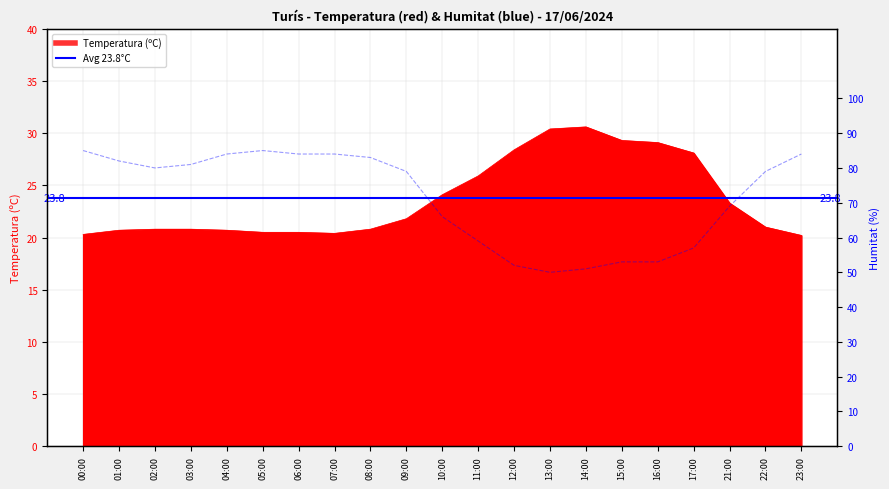

The Humitat (%) series shows 37.1 at 05:00. True or false?

False